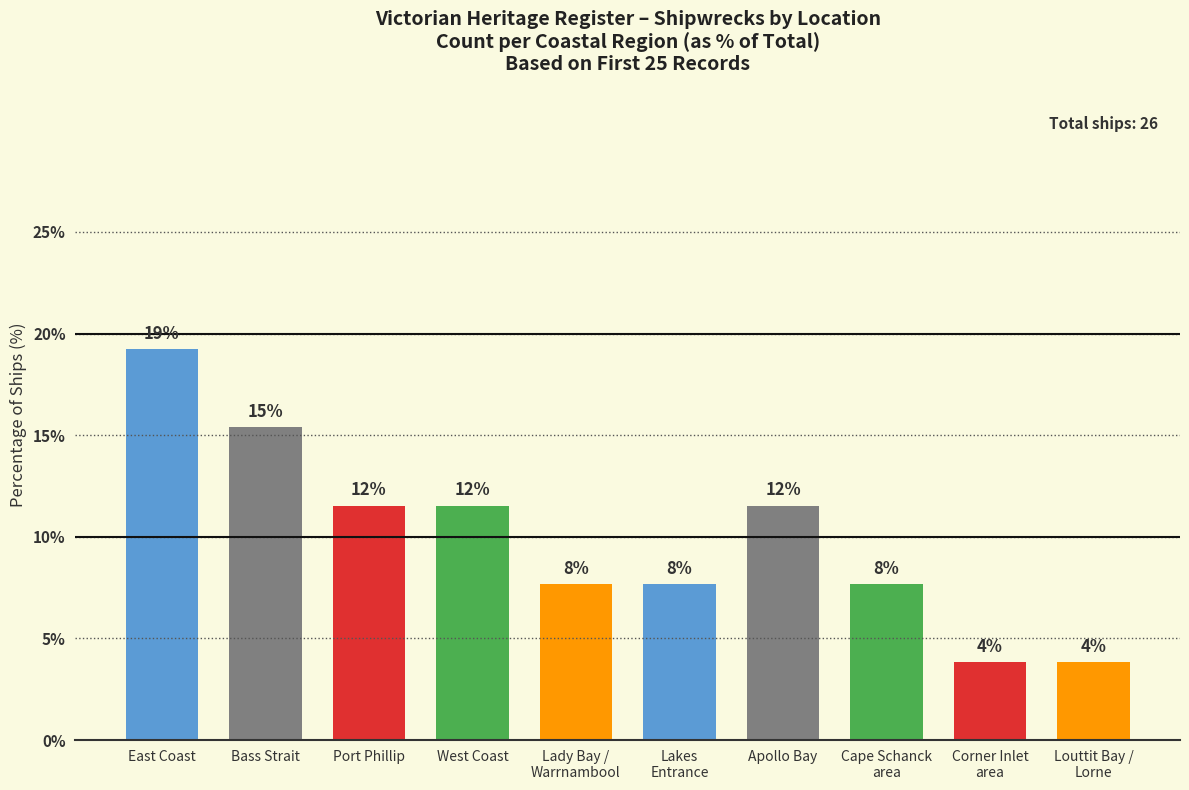

How many data points are less than 11?

5